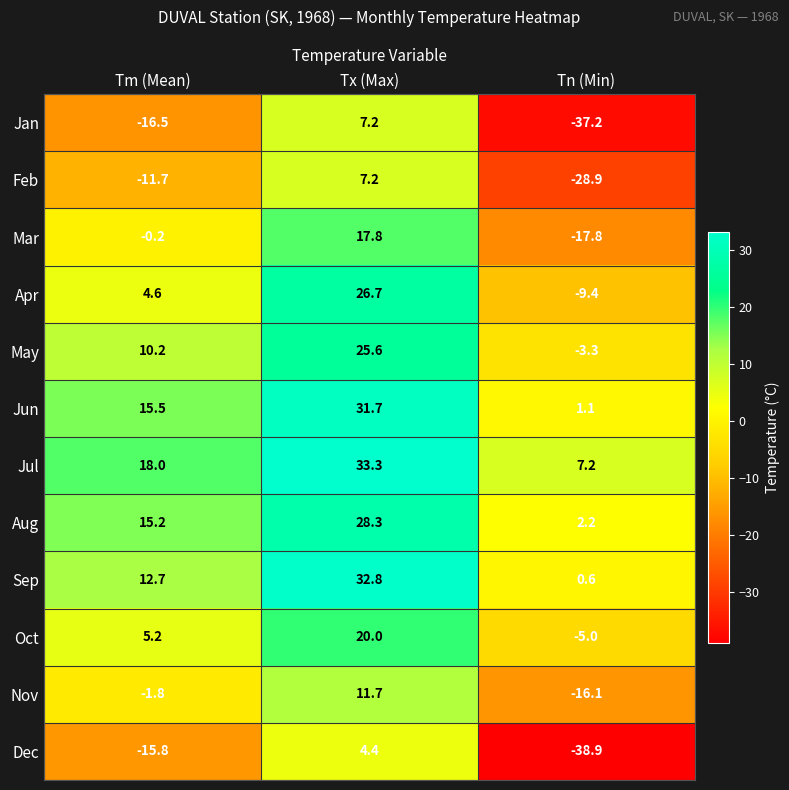

The Feb series shows 7.2 at Tx (Max). True or false?

True